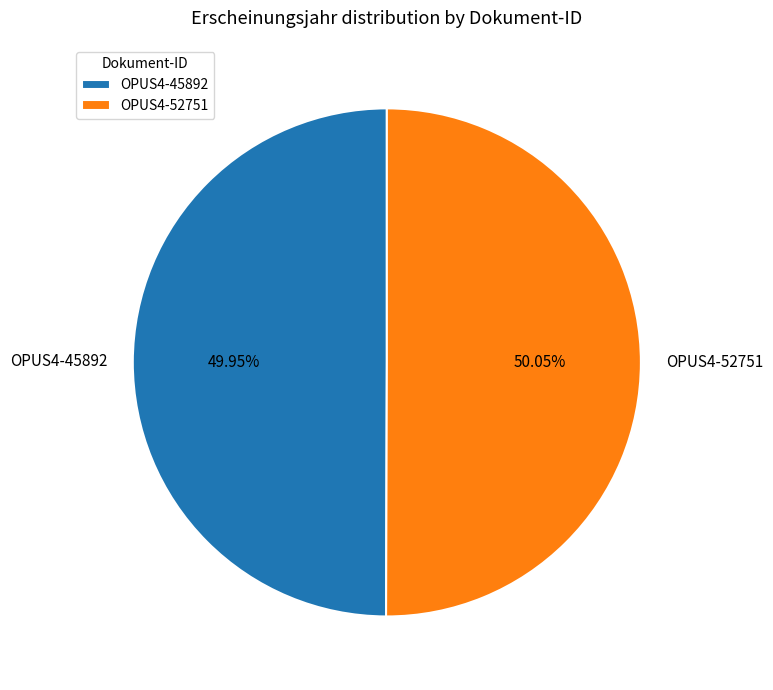

True or false: OPUS4-52751 accounts for 50% of the total.

True